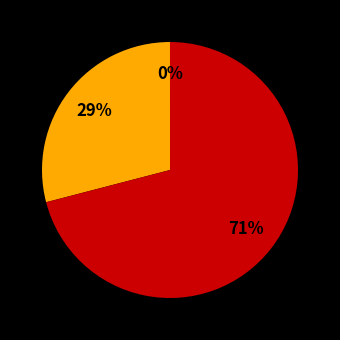

Does any single category account for the majority?

Yes